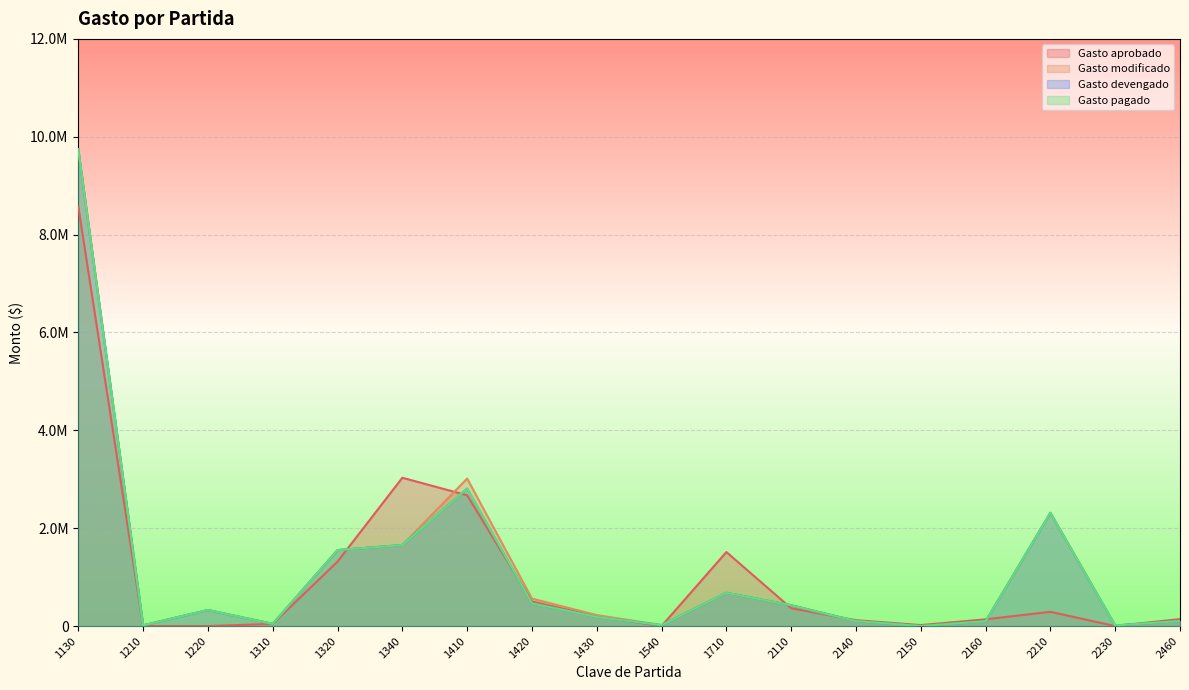

The value of Gasto modificado at 1710 is 887604. True or false?

False